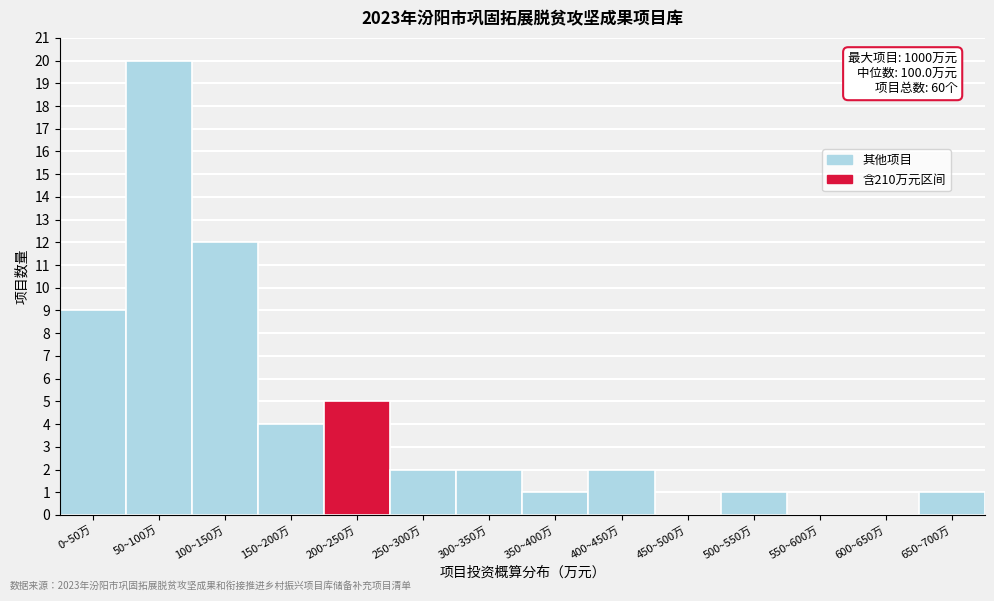

Reading left to right, list all the values displayed in this chart.

0~50万=9	50~100万=20	100~150万=12	150~200万=4	200~250万=5	250~300万=2	300~350万=2	350~400万=1	400~450万=2	450~500万=0	500~550万=1	550~600万=0	600~650万=0	650~700万=1